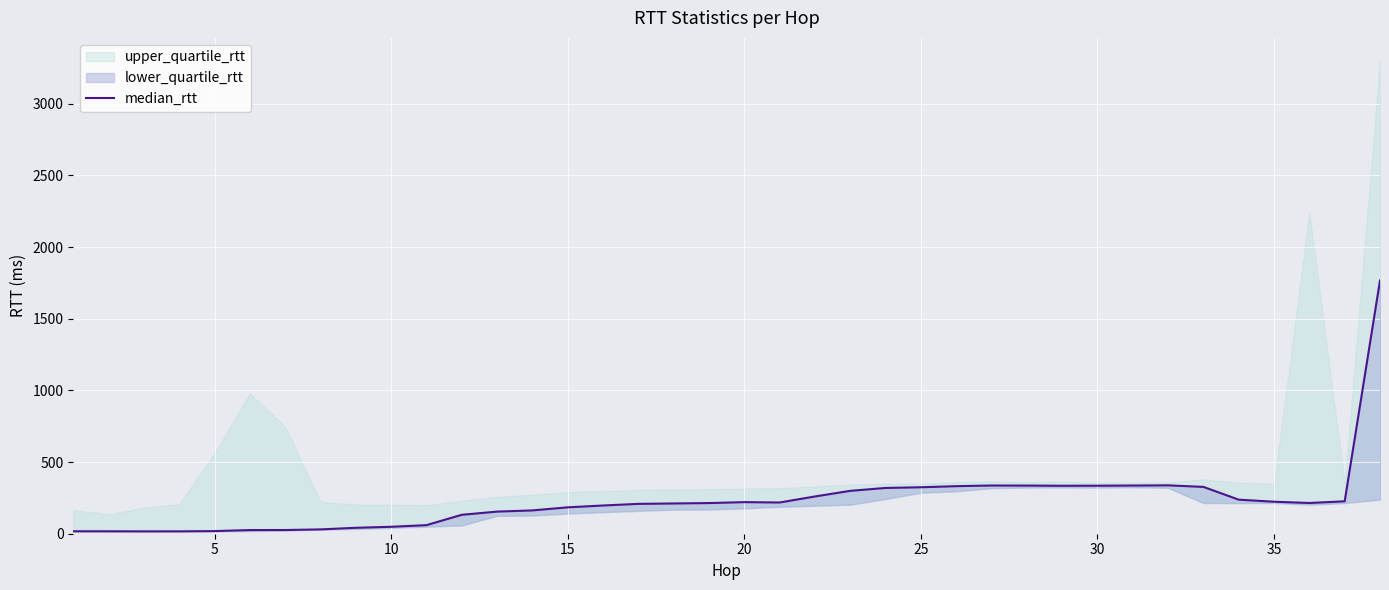

What is the sum of all values?

8764.9